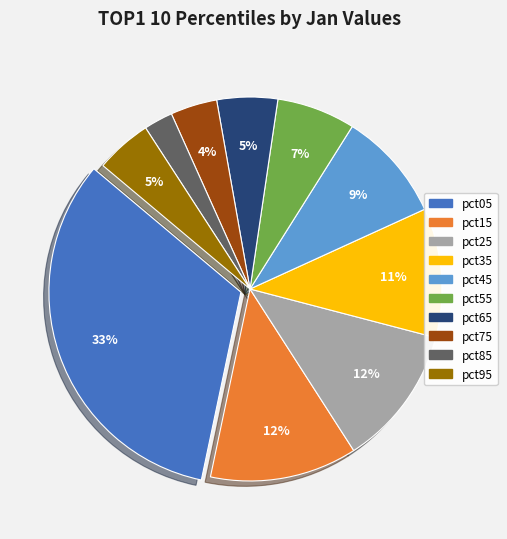

Does any single category account for the majority?

No